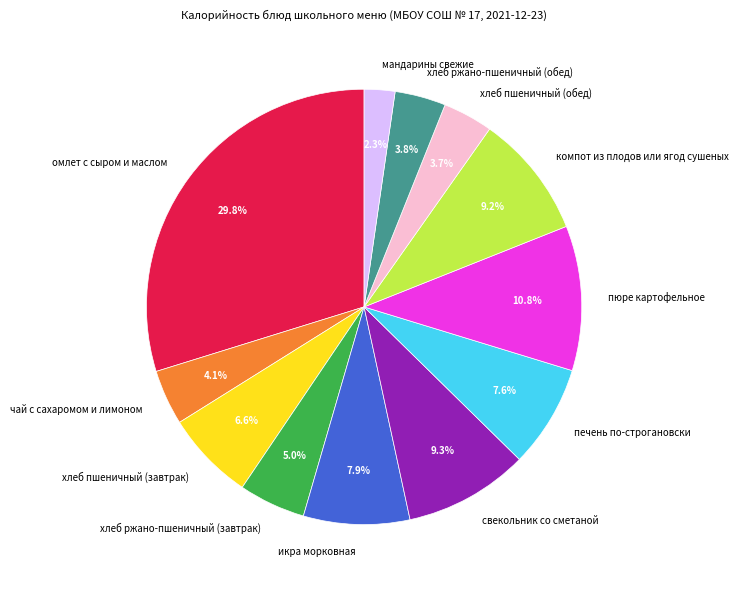

What portion of the pie excludes хлеб пшеничный (завтрак)?

93.4%